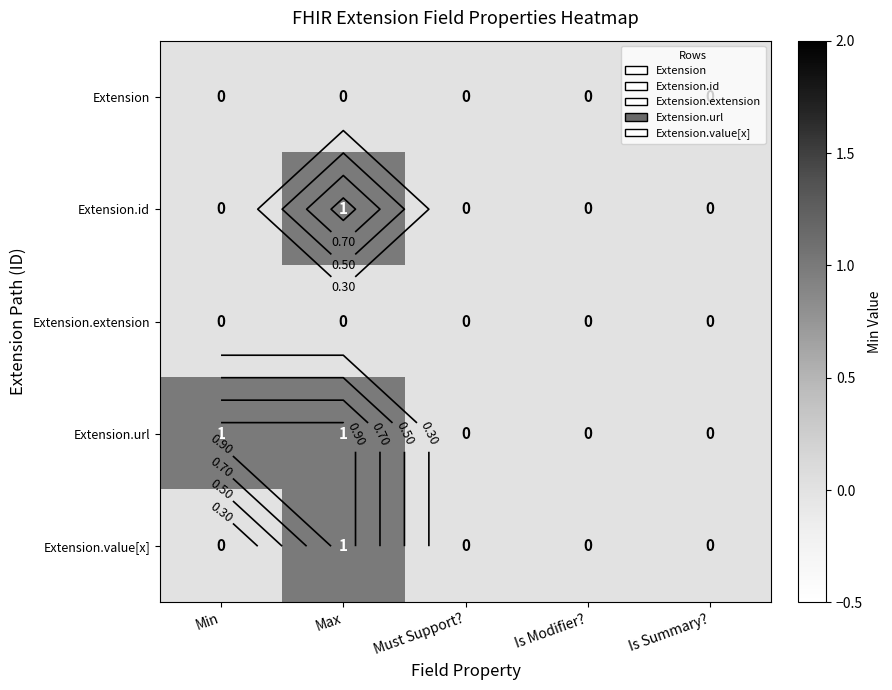

Rank the categories by Extension value from highest to lowest.

Min, Max, Must Support?, Is Modifier?, Is Summary?